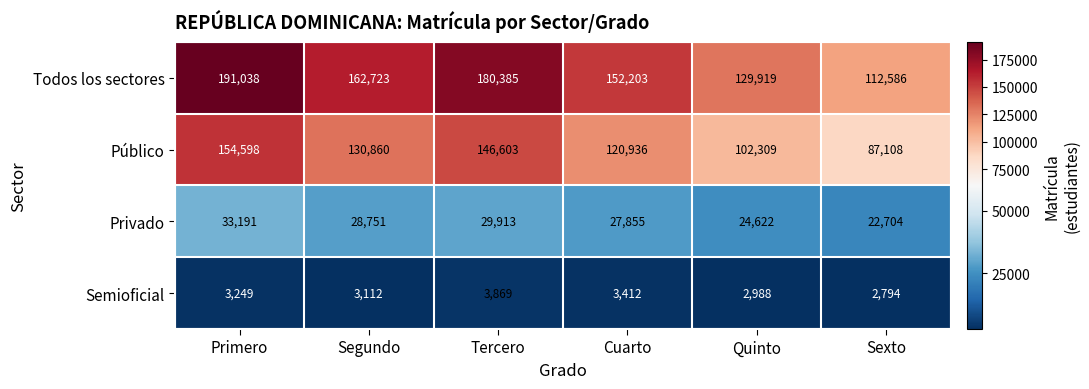

The Público series shows 87108 at Sexto. True or false?

True